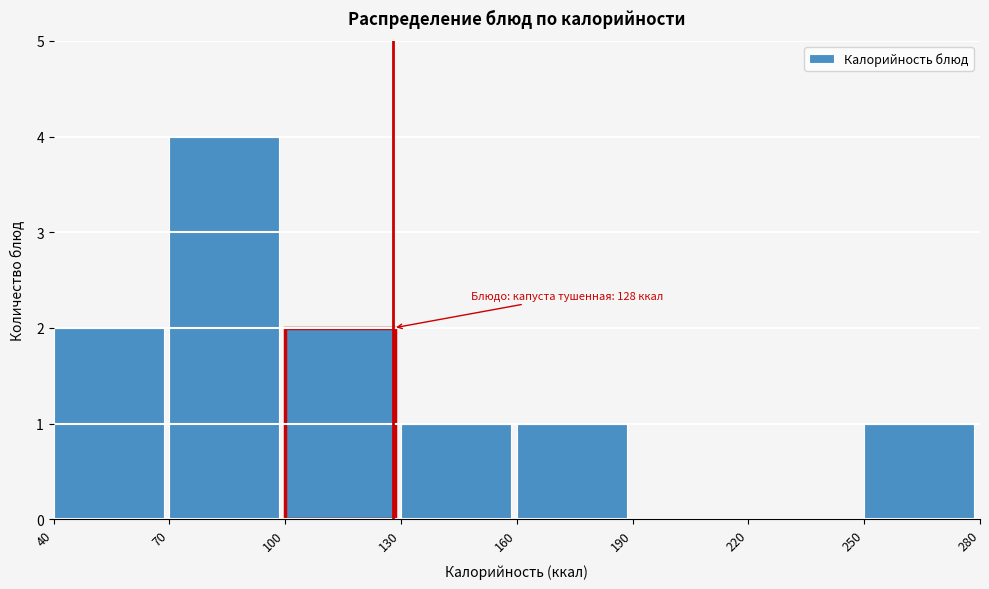

Which range on the x-axis has the tallest bar?

70 to 100